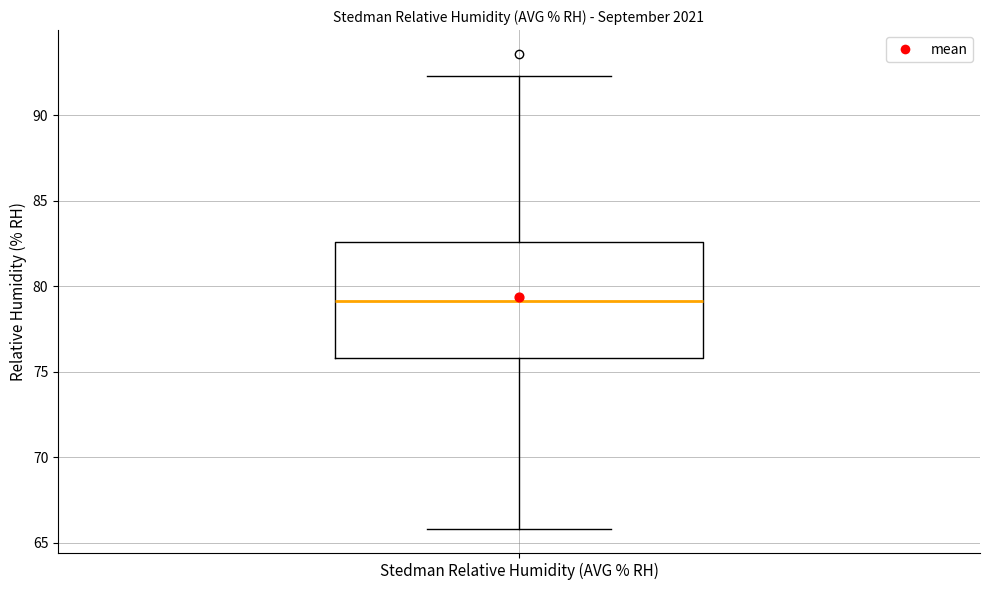

Read this box plot against the y-axis: the position of the median line, the range covered by the box, and the ends of both whiskers. The values are not printed on the chart, so give them approximately, as read against the axis.

median 79.0, box 76.0 to 82.5, whiskers 66.0 to 92.5